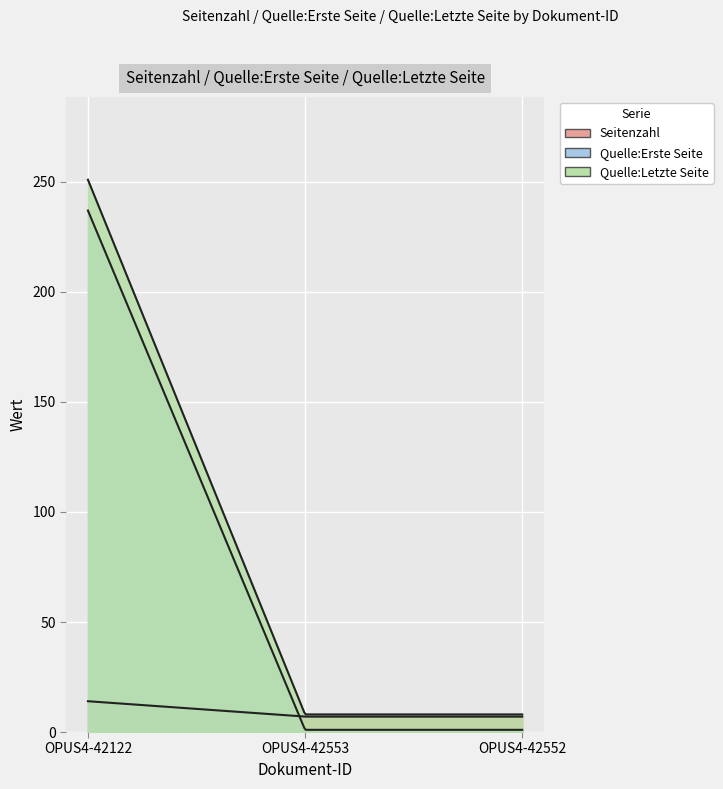

At which category is the sum across all series the highest?

OPUS4-42122